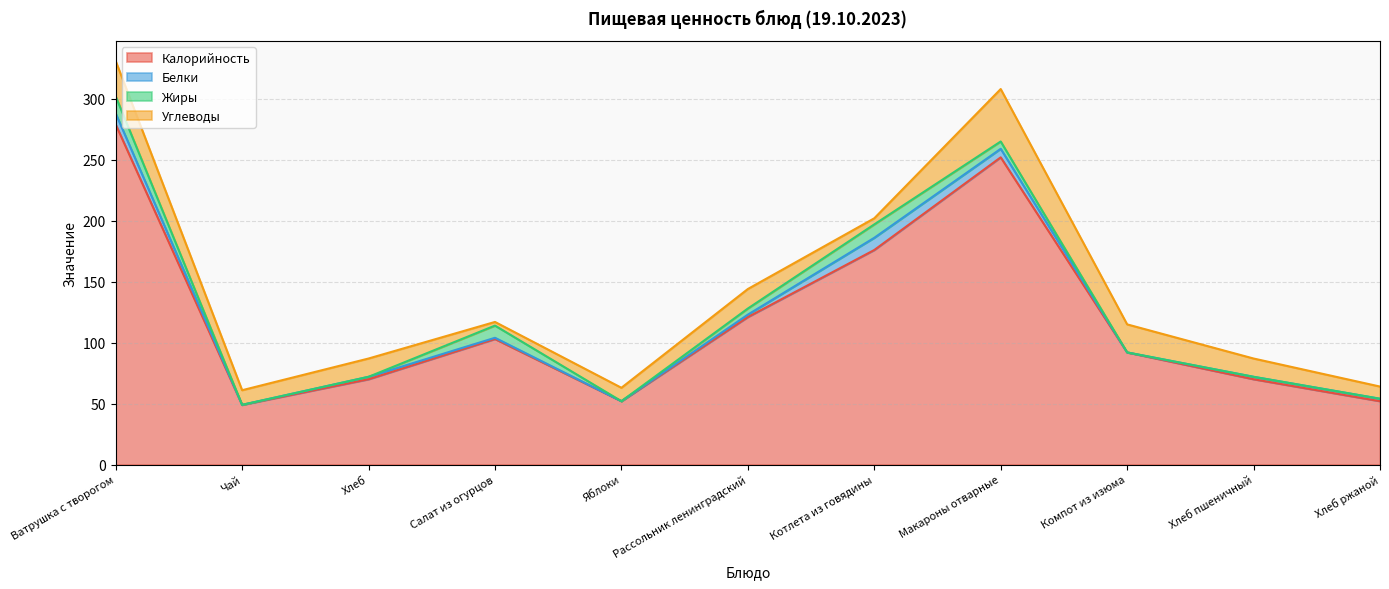

True or false: Калорийность and Белки cross at least once.

False